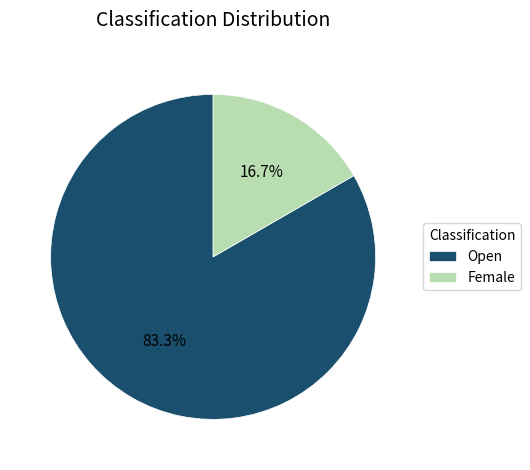

Which slice is the smallest?

Female